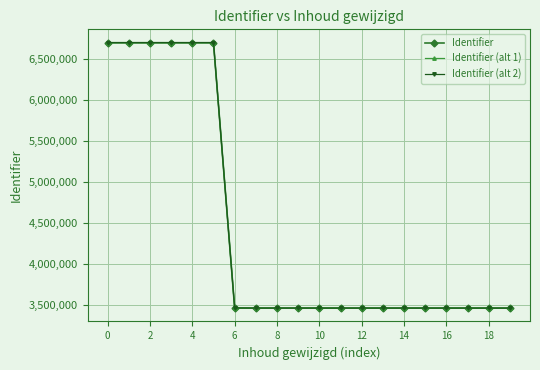

List the series in order of their overall mean, highest first.

Identifier (alt 2), Identifier, Identifier (alt 1)